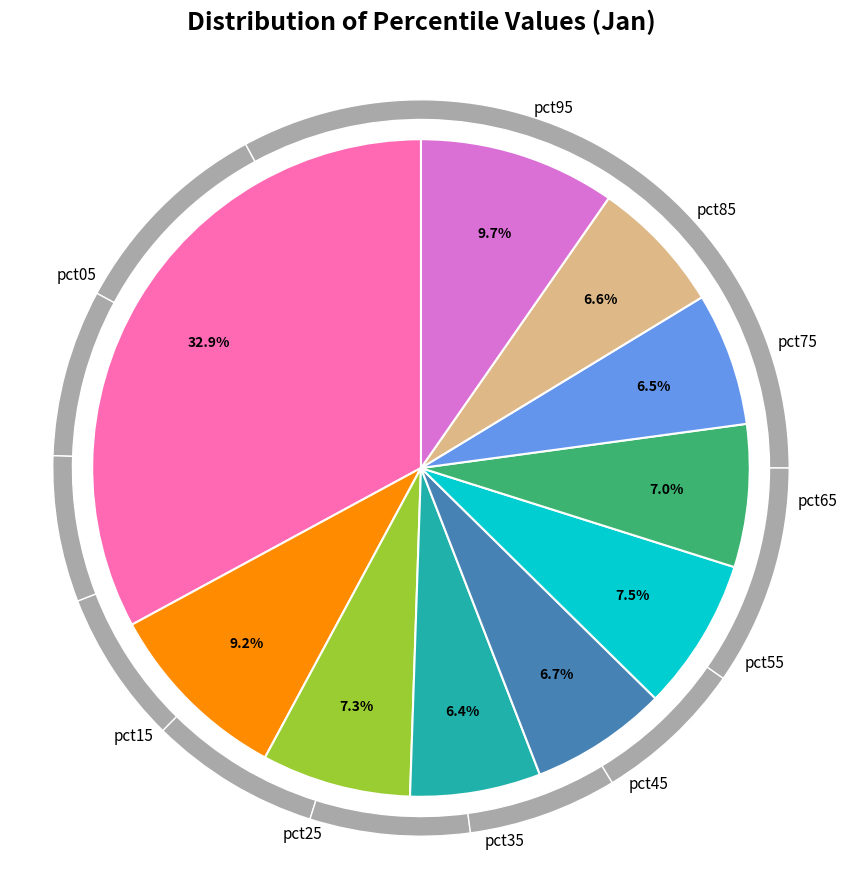

To the nearest percent, what portion does pct45 represent?

7%